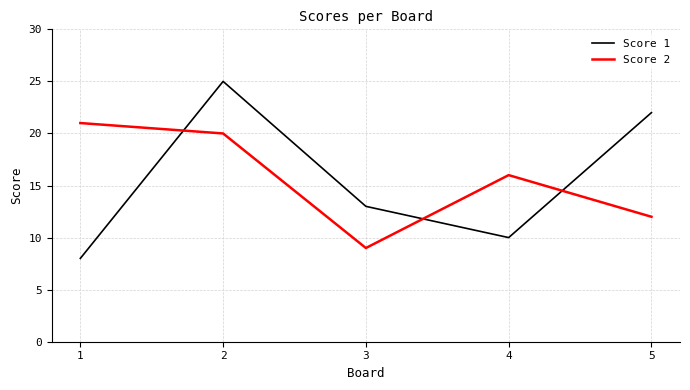

At which category is the sum across all series the highest?

2